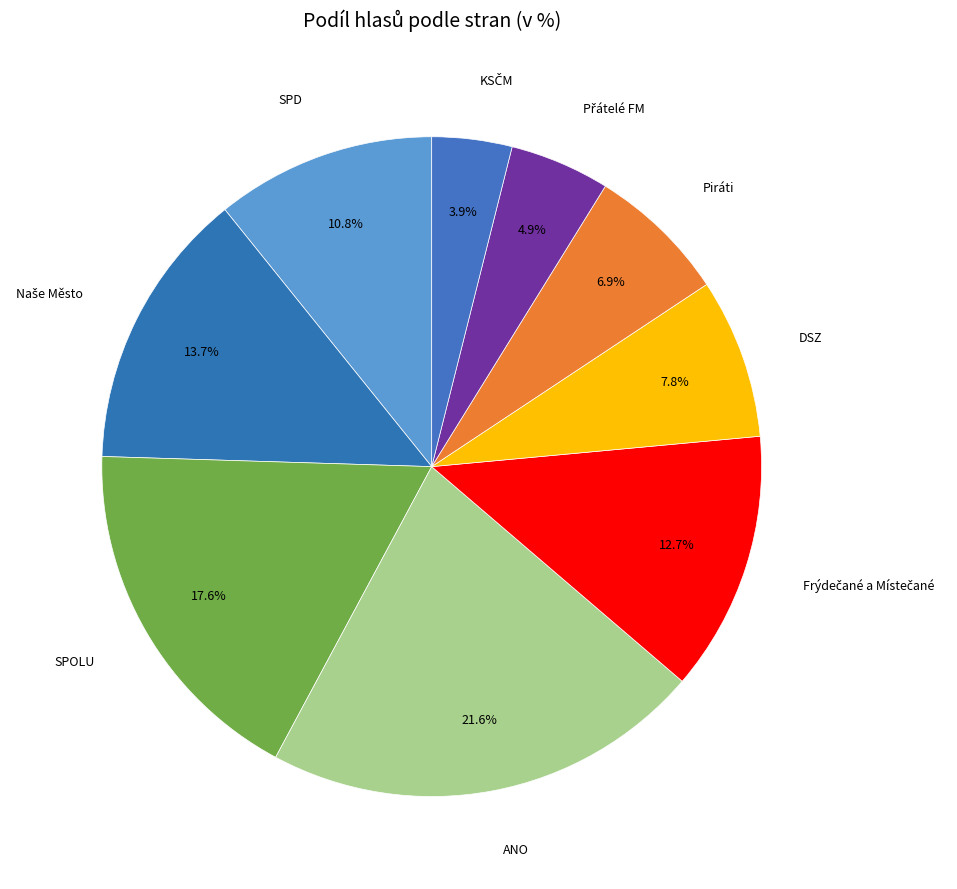

Which category has the biggest portion of the pie?

ANO